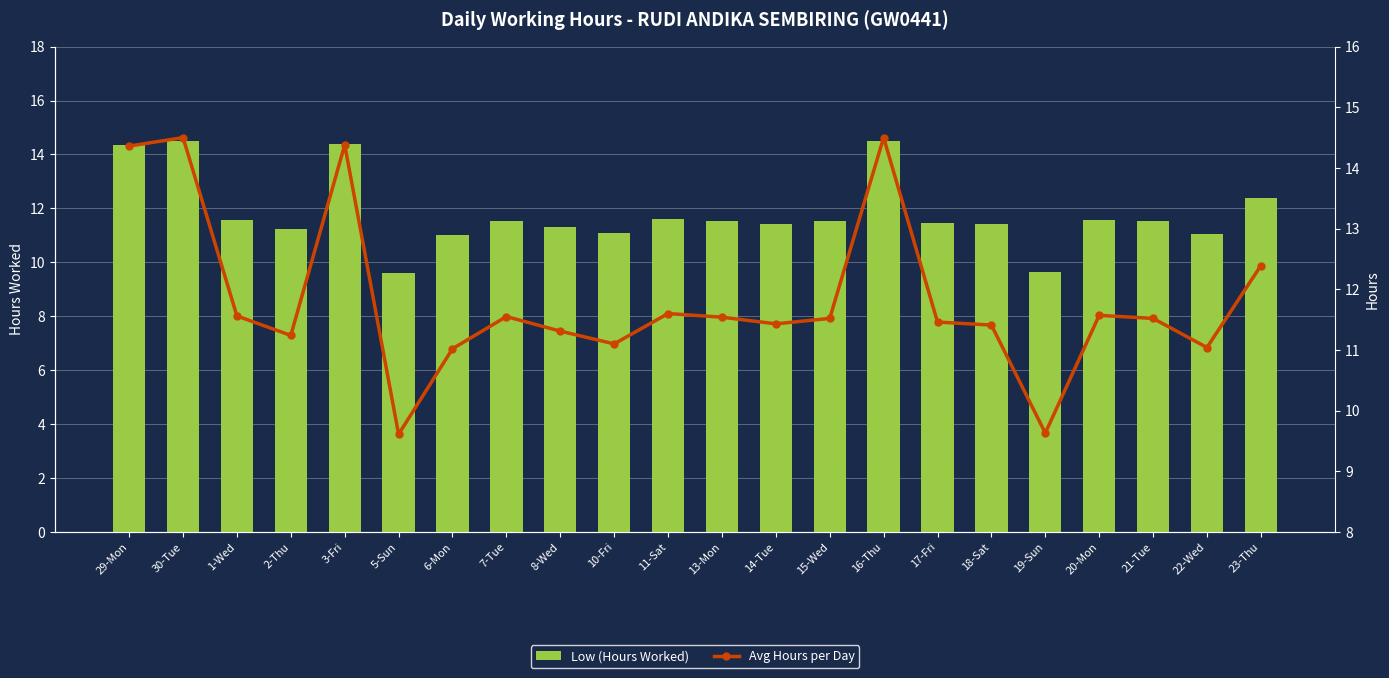

What is the sum of all Avg Hours per Day values?

260.2